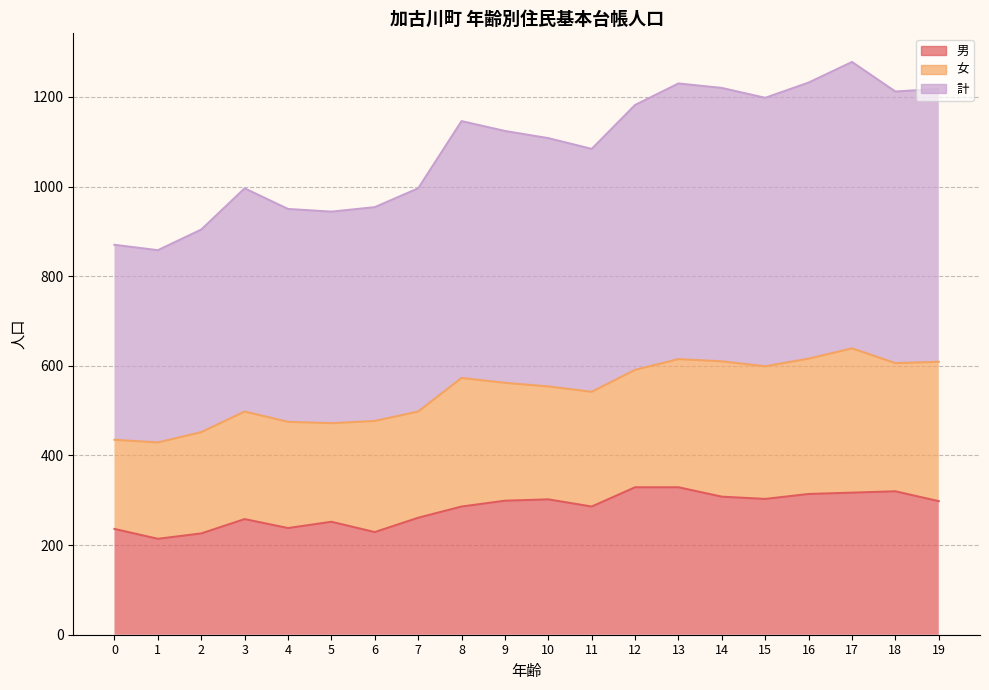

What is the minimum value for 計?

429